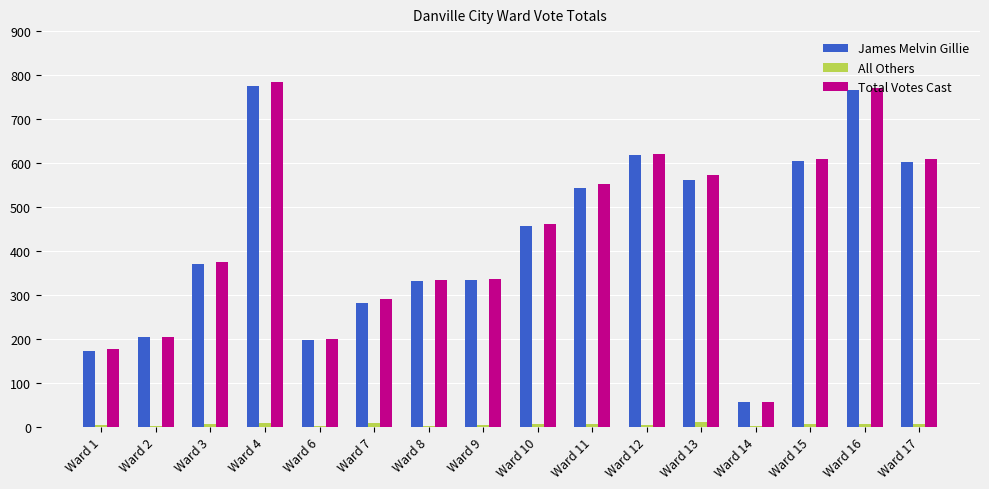

Which series changed the most between Ward 1 and Ward 15?

Total Votes Cast